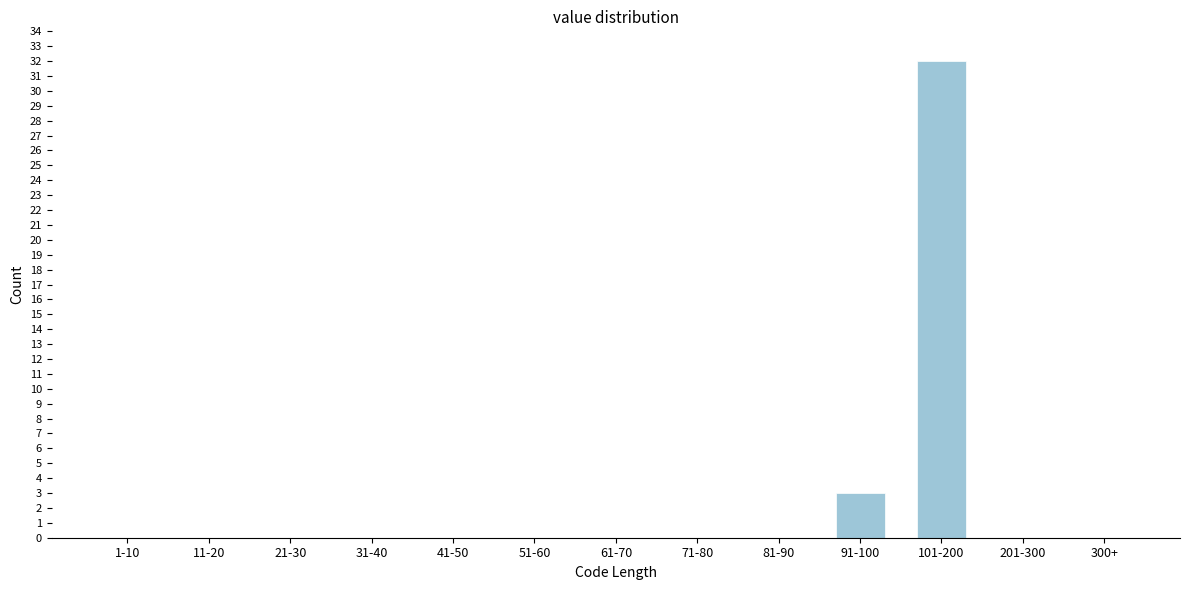

Reading left to right, list all the values displayed in this chart.

1-10=0	11-20=0	21-30=0	31-40=0	41-50=0	51-60=0	61-70=0	71-80=0	81-90=0	91-100=3	101-200=32	201-300=0	300+=0